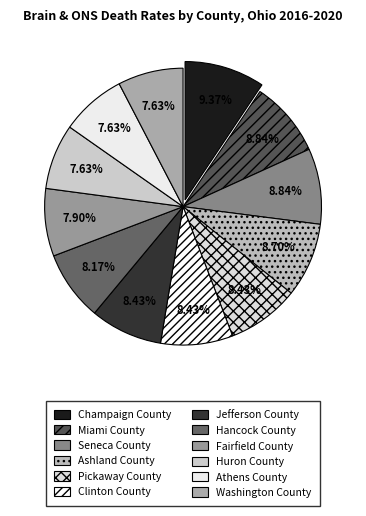

To the nearest percent, what percentage of the pie is Washington County?

8%